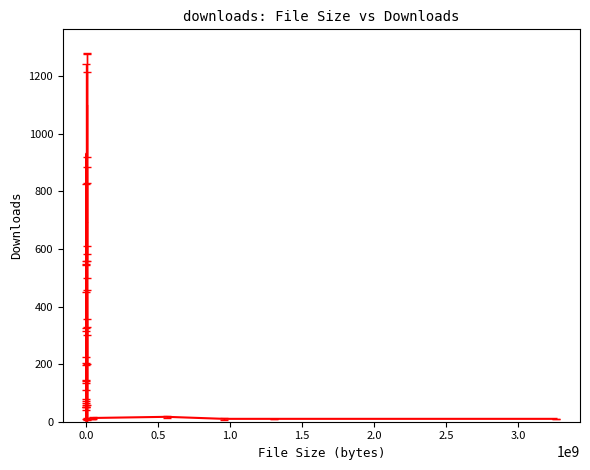

Is this an area chart (filled region under the line)?

No